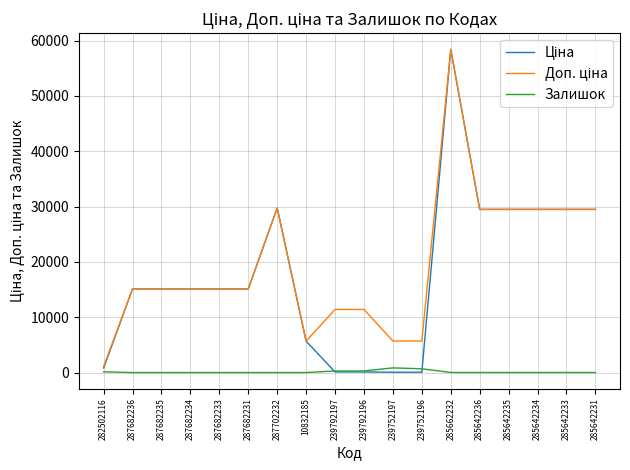

Is it true that Залишок equals 0.0 at 287682235?

True